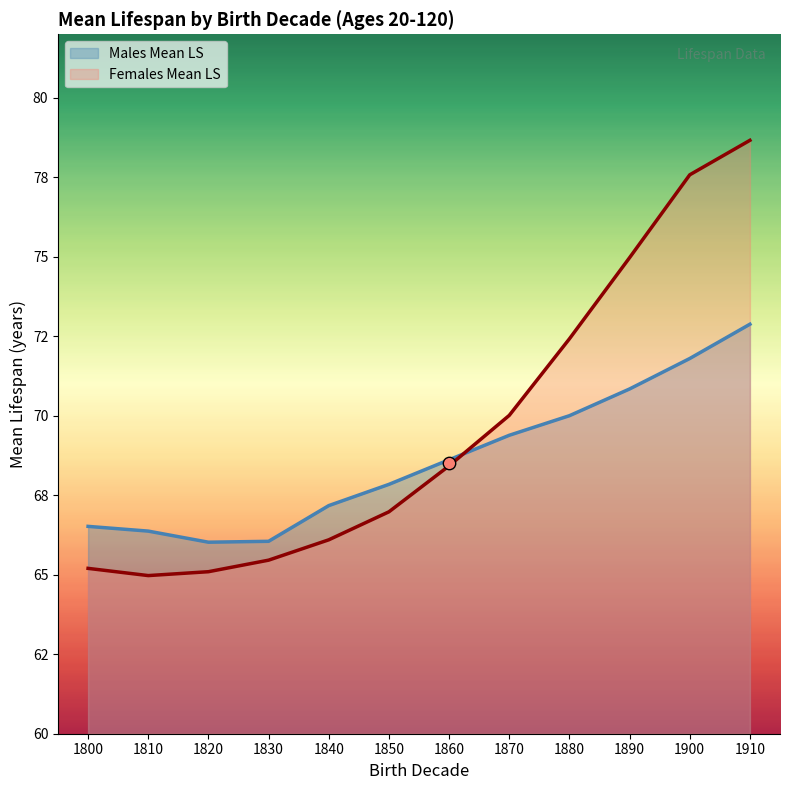

Which series has the largest total across all categories?

Females Mean LS